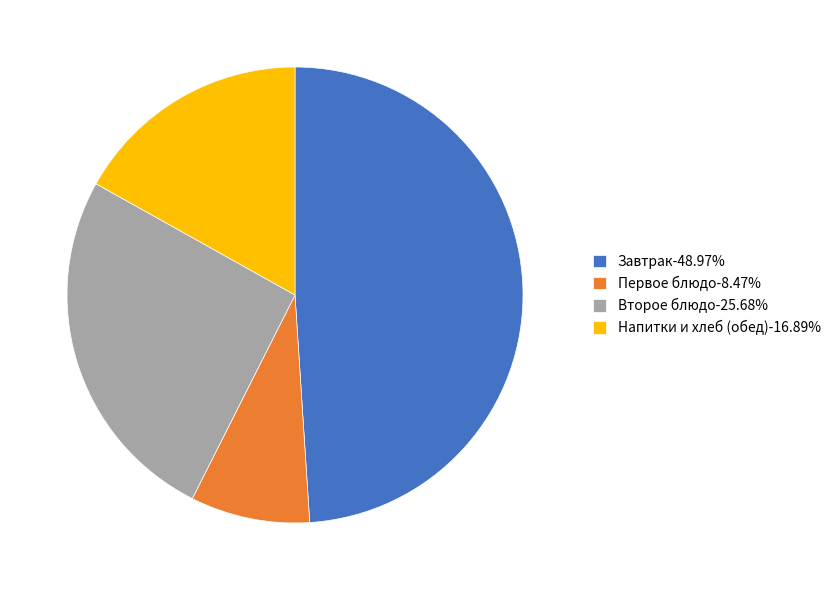

Approximately how many times larger is the value at Первое блюдо-8.47% compared to Второе блюдо-25.68%?

0.3